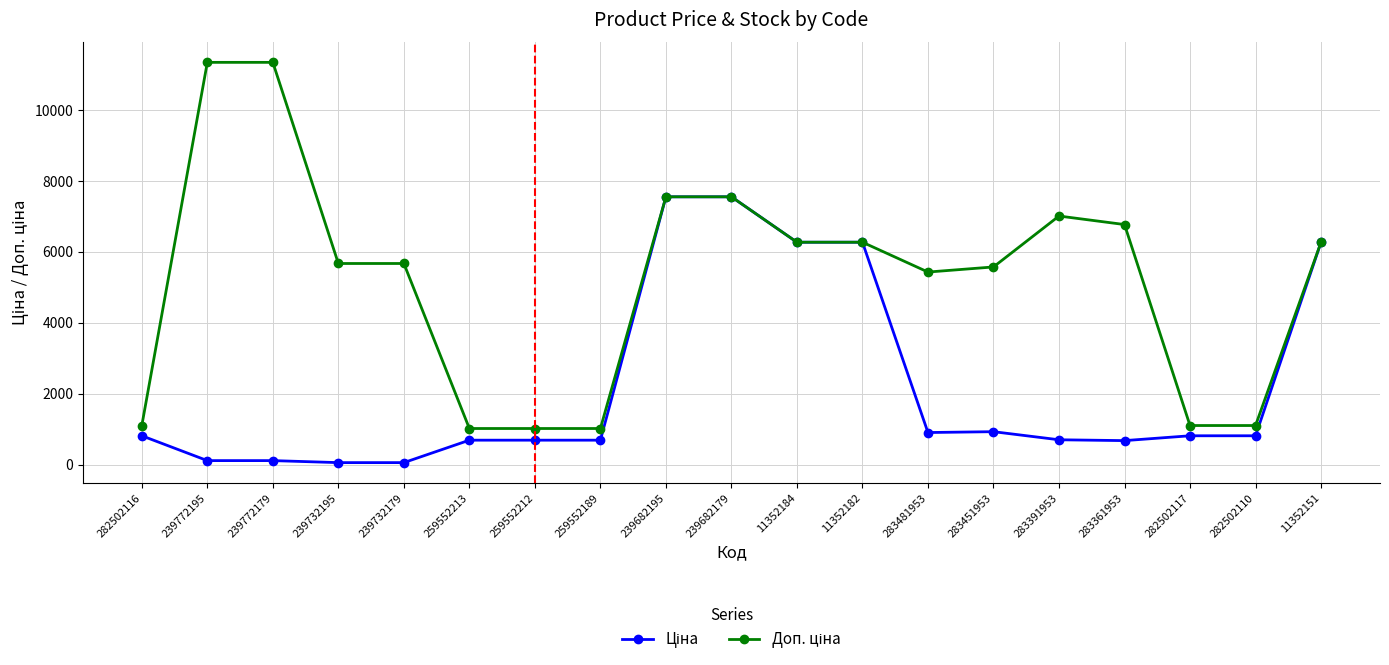

What is the difference between the highest and lowest values at 283391953?

6303.9